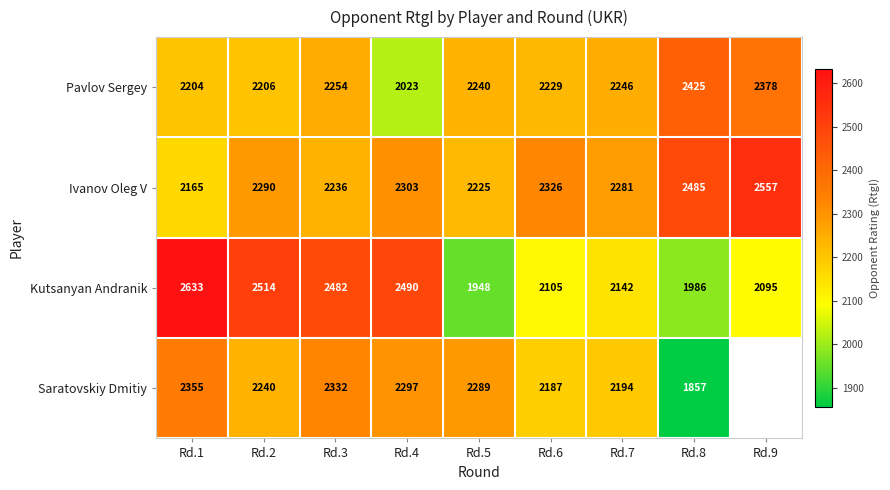

What is the highest value of the Kutsanyan Andranik series?

2633